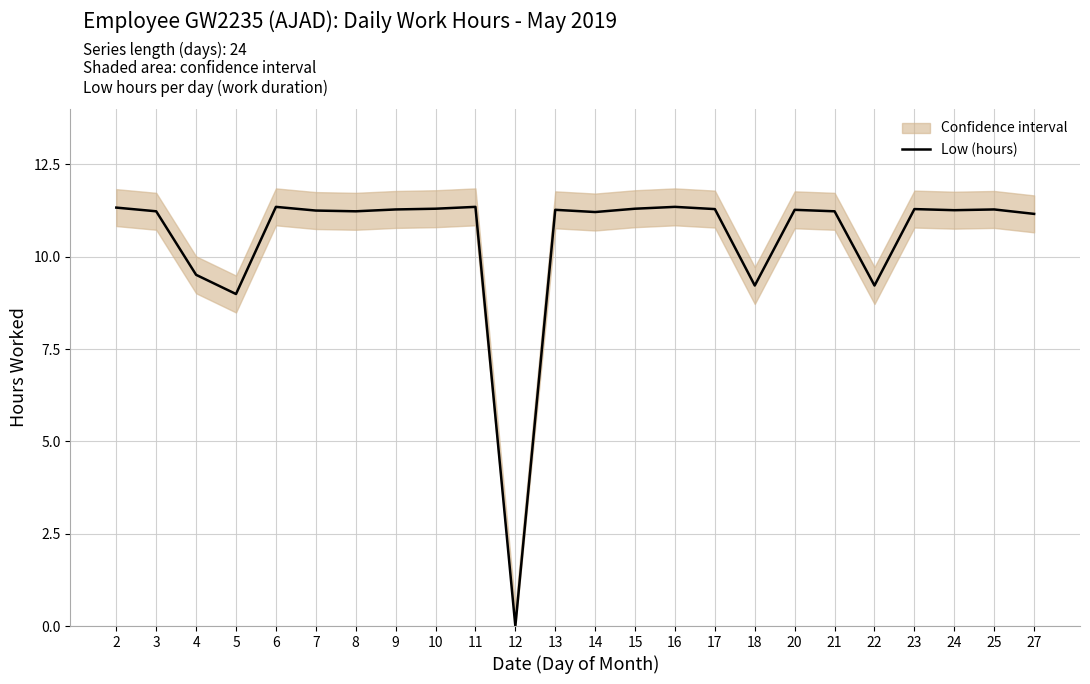

Reading left to right, extract all data points from this chart.

11.3	11.2	9.5	9.0	11.3	11.2	11.2	11.3	11.3	11.3	0.0	11.3	11.2	11.3	11.3	11.3	9.2	11.3	11.2	9.2	11.3	11.3	11.3	11.2